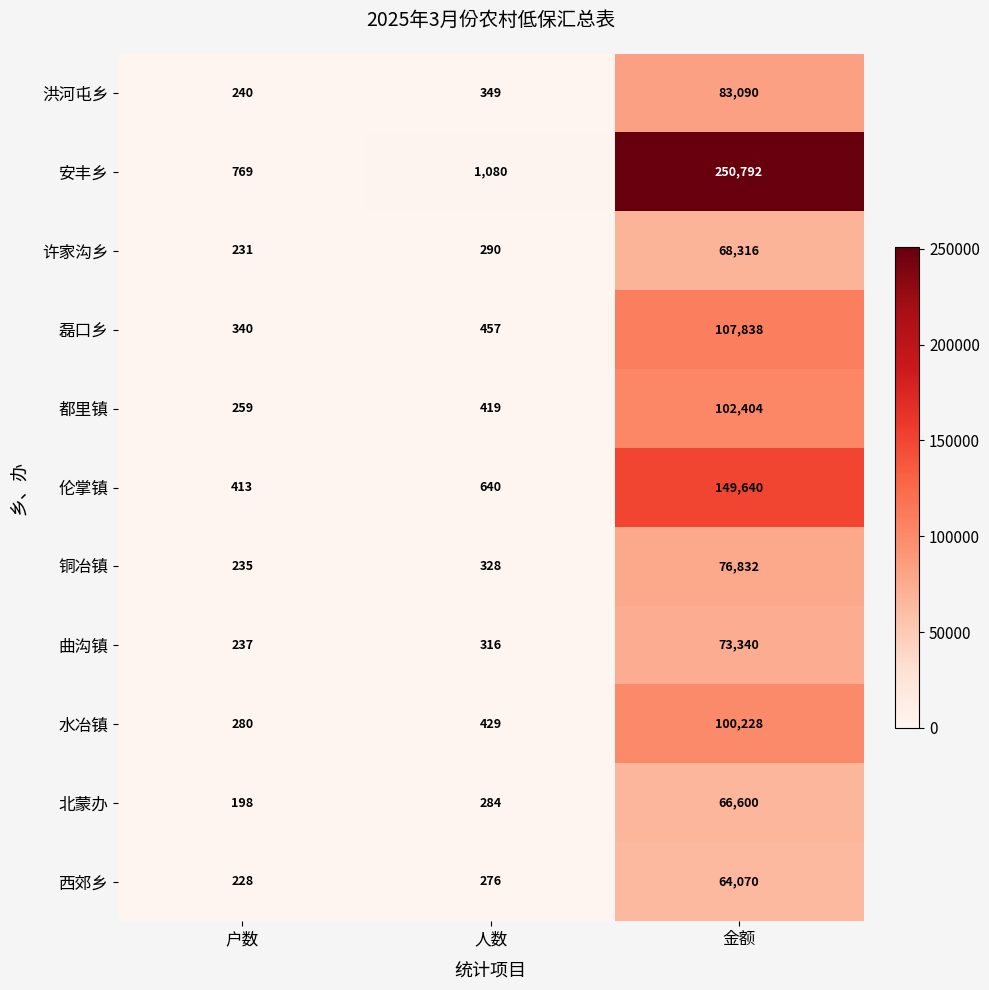

What is the difference between the 许家沟乡 values at 户数 and 金额?

68085